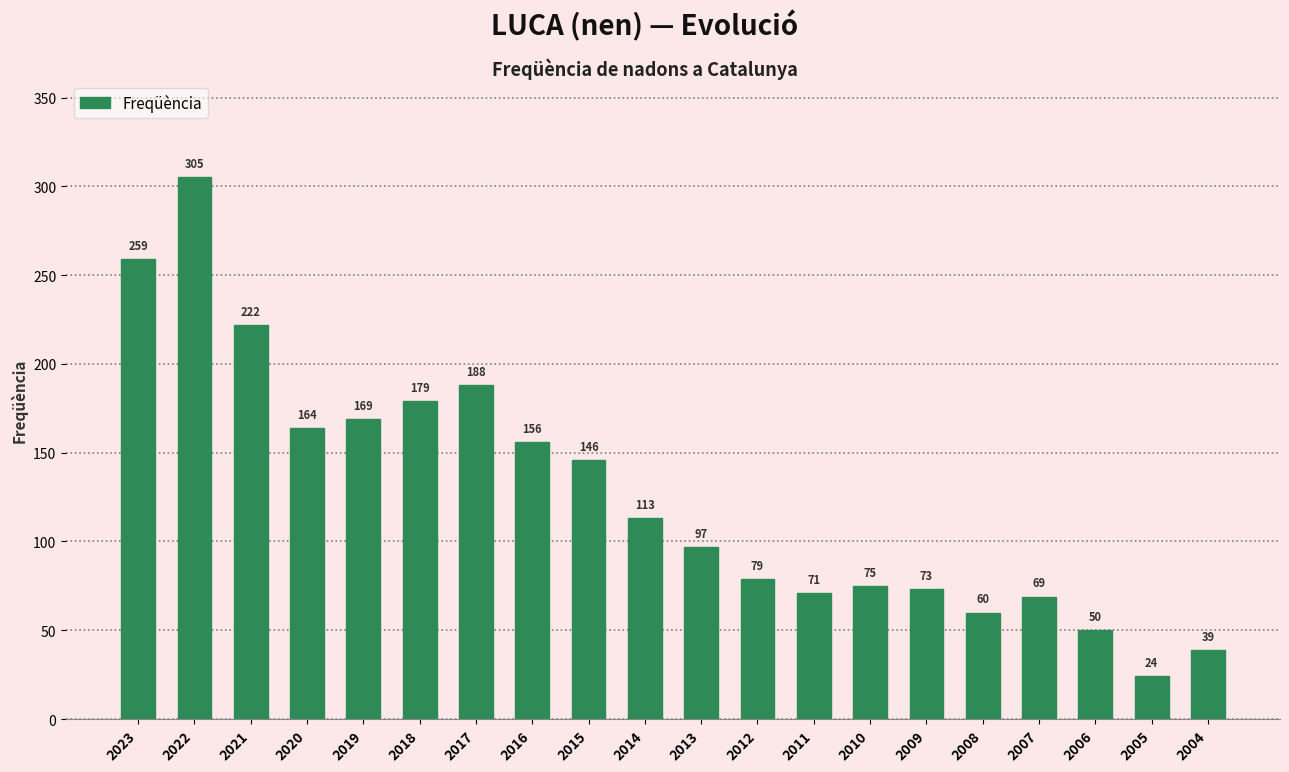

Reading left to right, what are all the values shown in this chart?

259	305	222	164	169	179	188	156	146	113	97	79	71	75	73	60	69	50	24	39